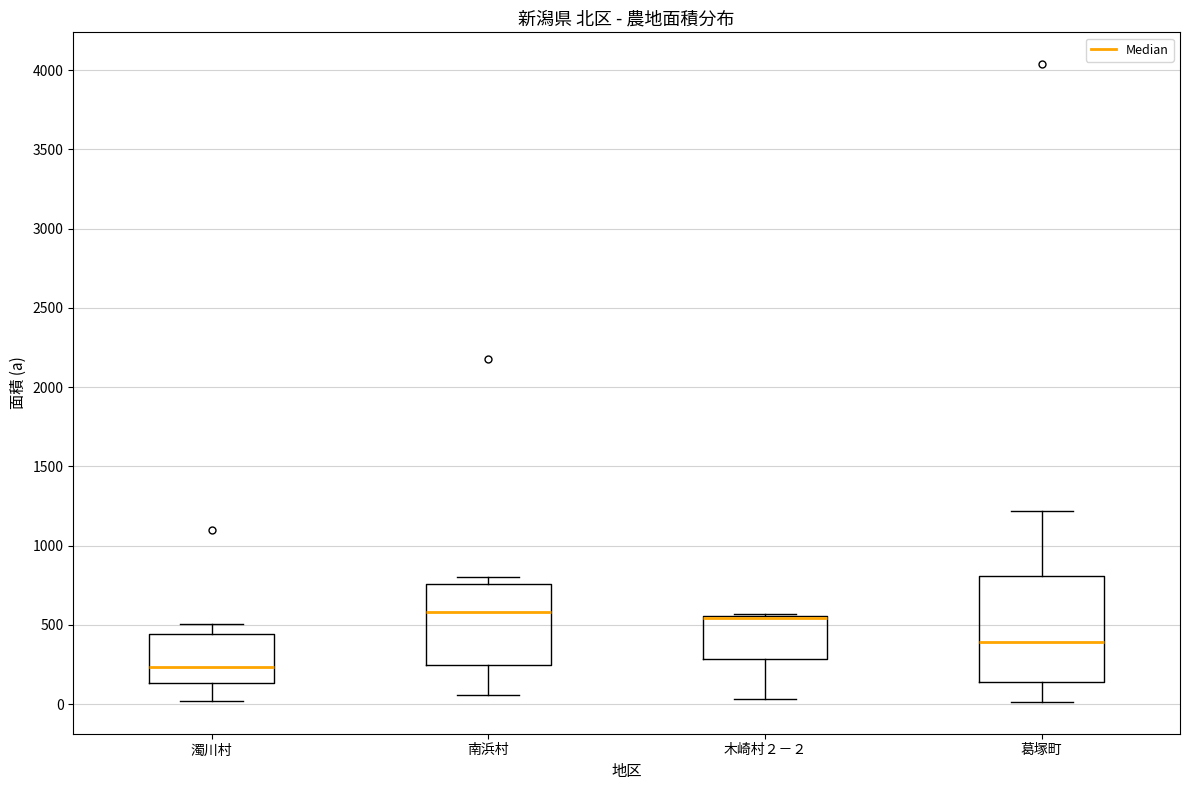

Reading left to right, transcribe this box plot: for each box, give where its median line is, the range the box spans, and where its two whiskers end, as read against the y-axis. The values are not printed on the chart, so give them approximately, as read against the axis.

濁川村: median 250, box 150 to 450, whiskers 0 to 500
南浜村: median 600, box 250 to 750, whiskers 50 to 800
木崎村２－２: median 550 (drawn on the box's upper edge), box 300 to 550, whiskers 50 to 550
葛塚町: median 400, box 150 to 800, whiskers 0 to 1200